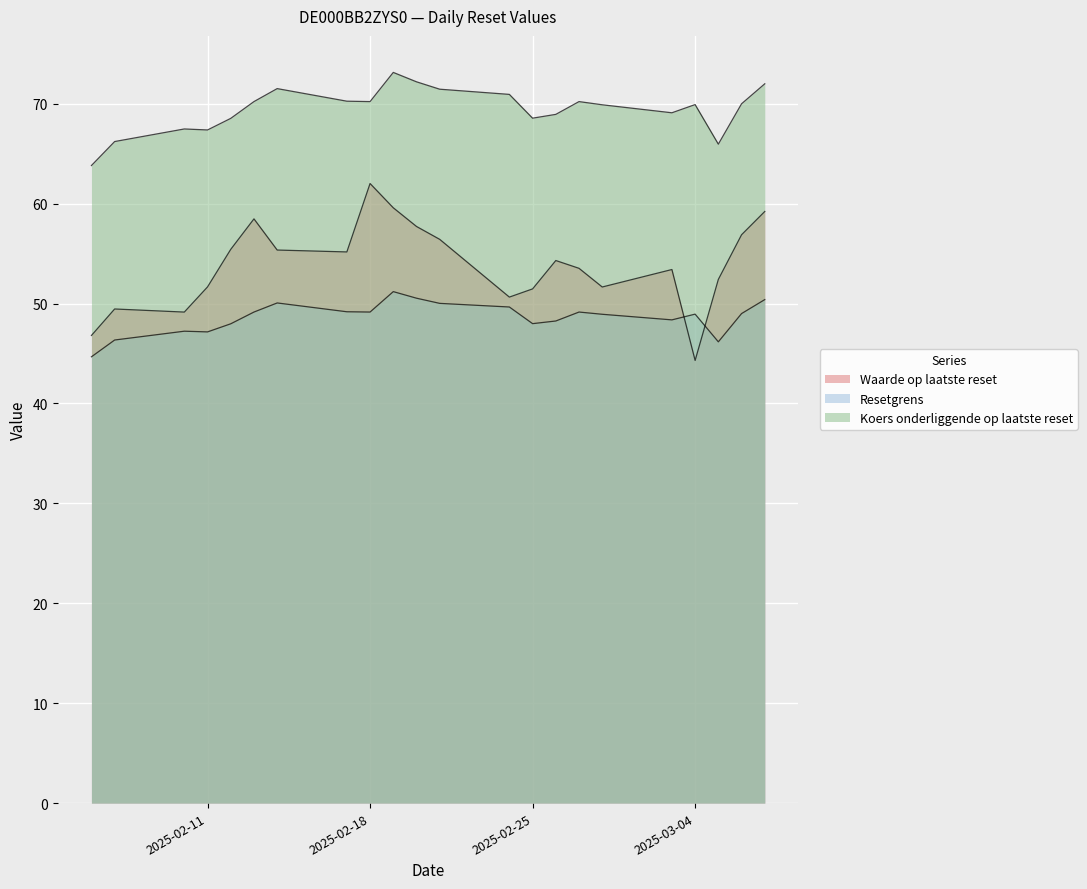

Count the number of categories in the chart.

22